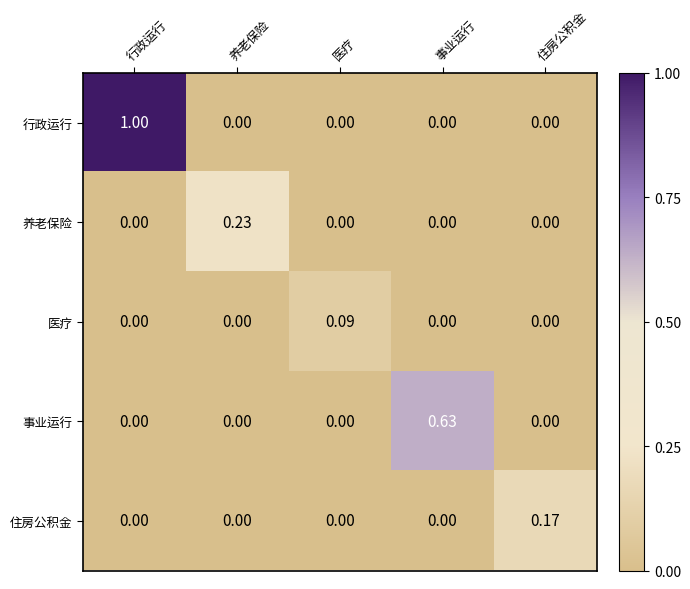

Which series has the widest spread of values?

行政运行